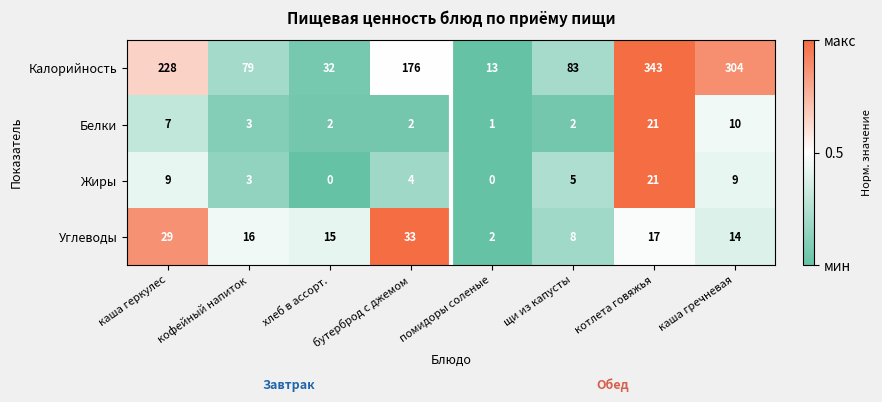

Rank the categories by Углеводы value from highest to lowest.

бутерброд с джемом, каша геркулес, котлета говяжья, кофейный напиток, хлеб в ассорт., каша гречневая, щи из капусты, помидоры соленые